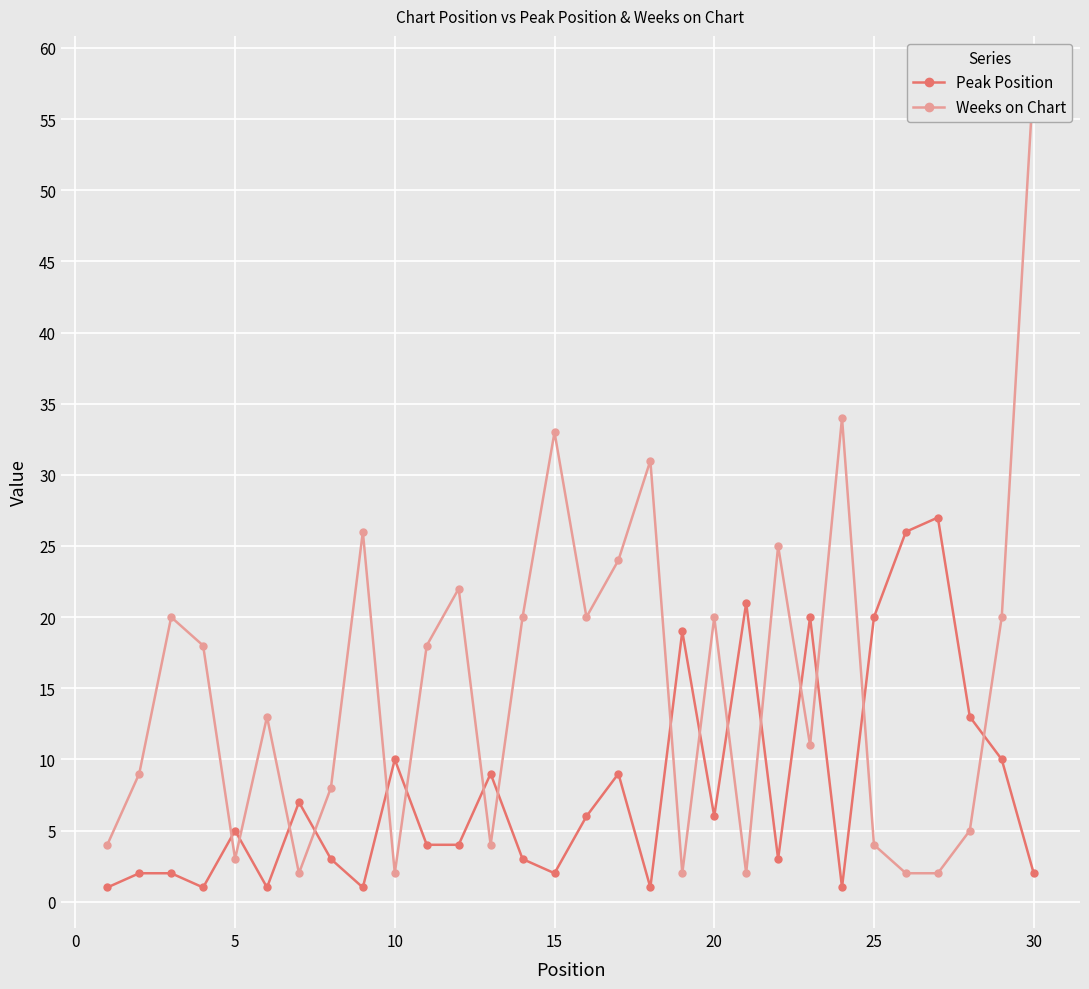

What is the lowest value of the Peak Position series?

1